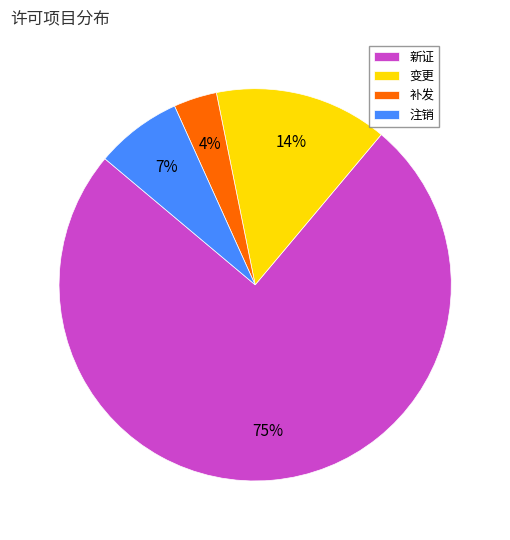

Rank the categories by value from highest to lowest.

新证, 变更, 注销, 补发